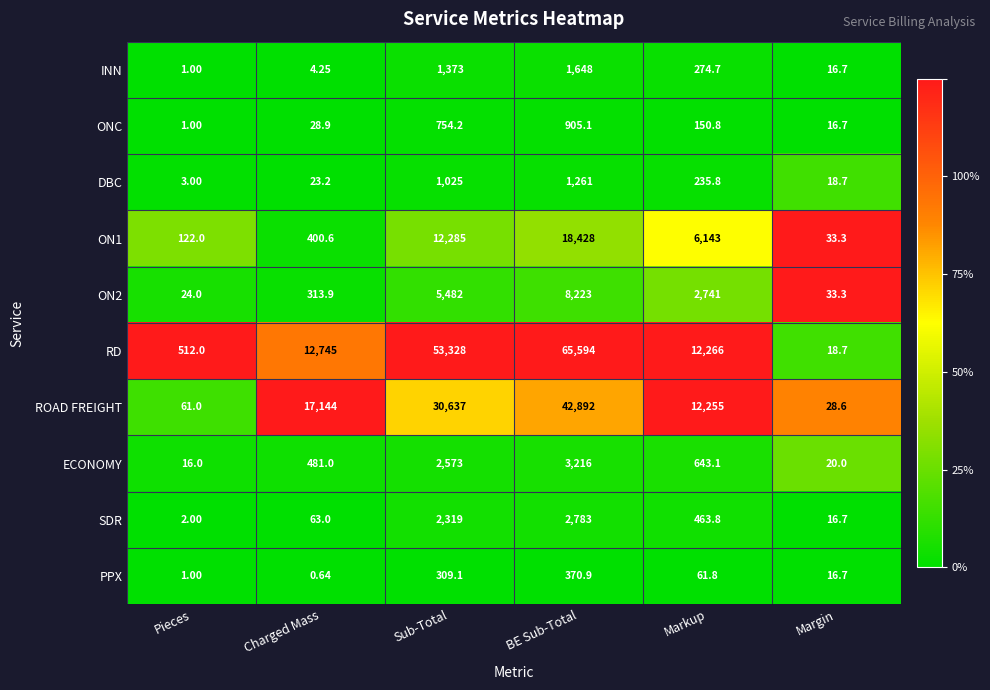

Which category has the lowest value in the PPX series?

Charged Mass